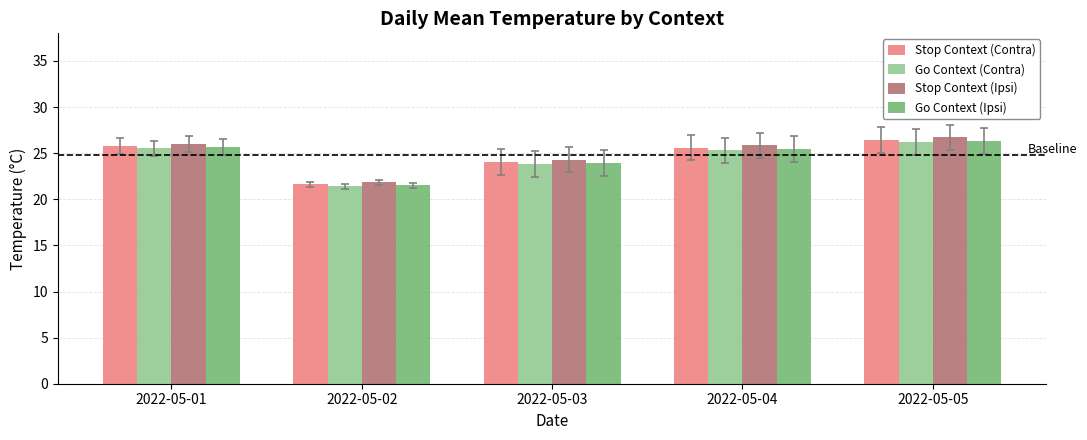

What is the sum of the Go Context (Ipsi) values at 2022-05-04 and 2022-05-01?

51.1